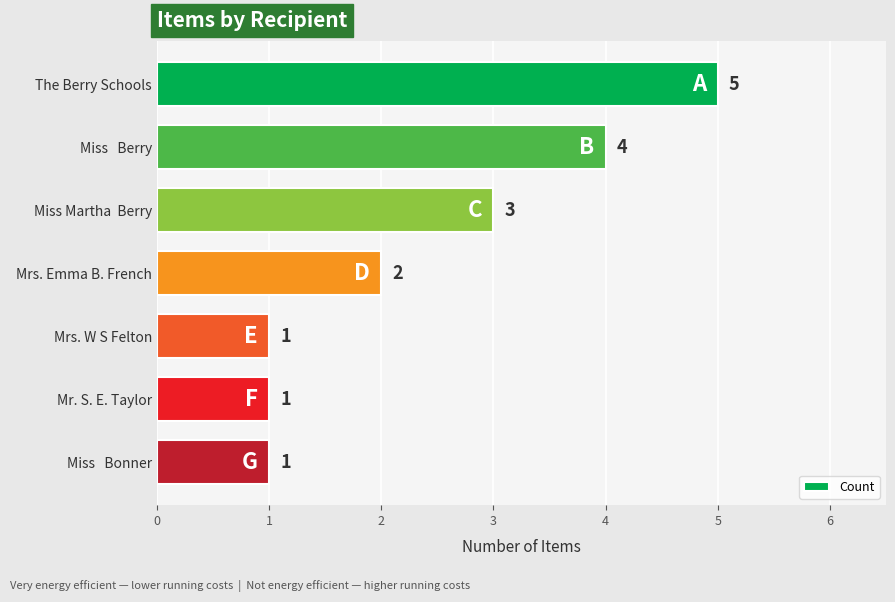

What is the value of the 1st bar from the top?

5